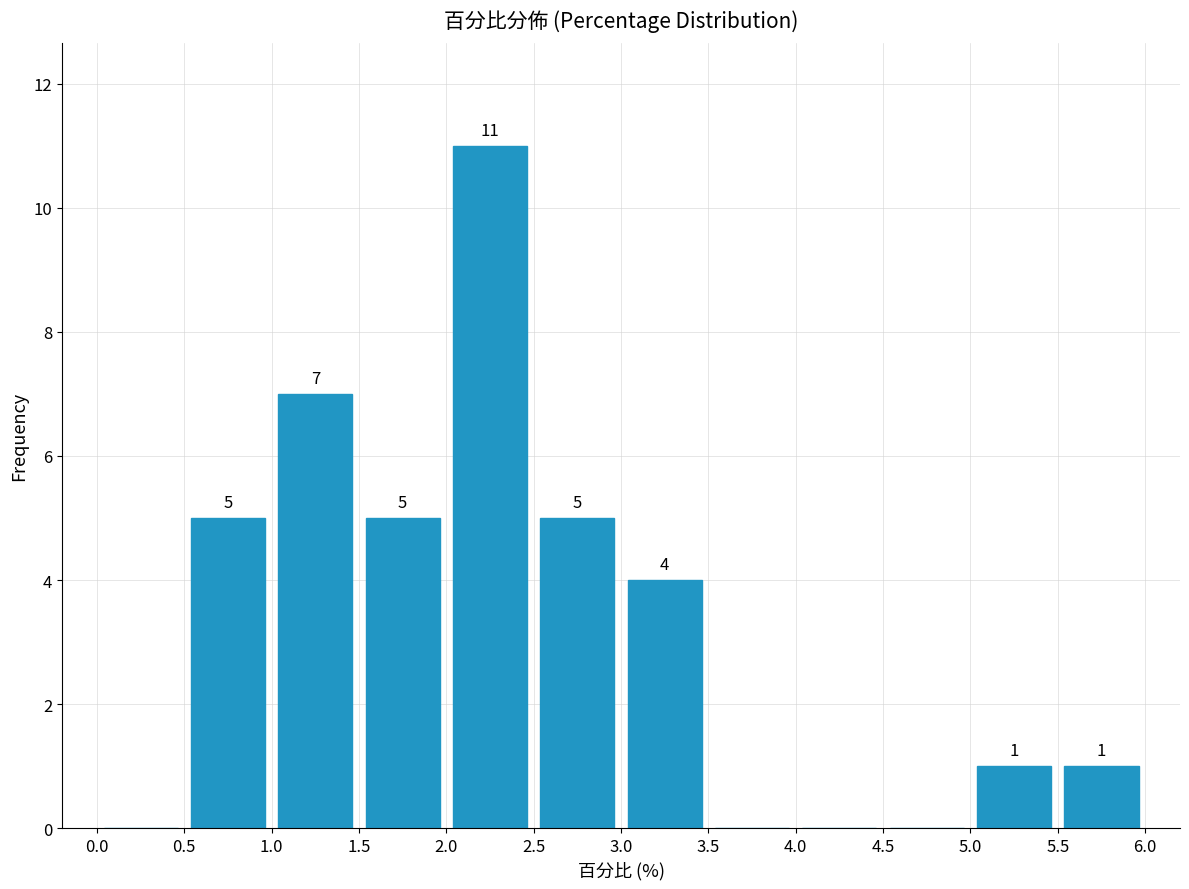

Over which range of the x-axis is the bar tallest?

2.0 to 2.5